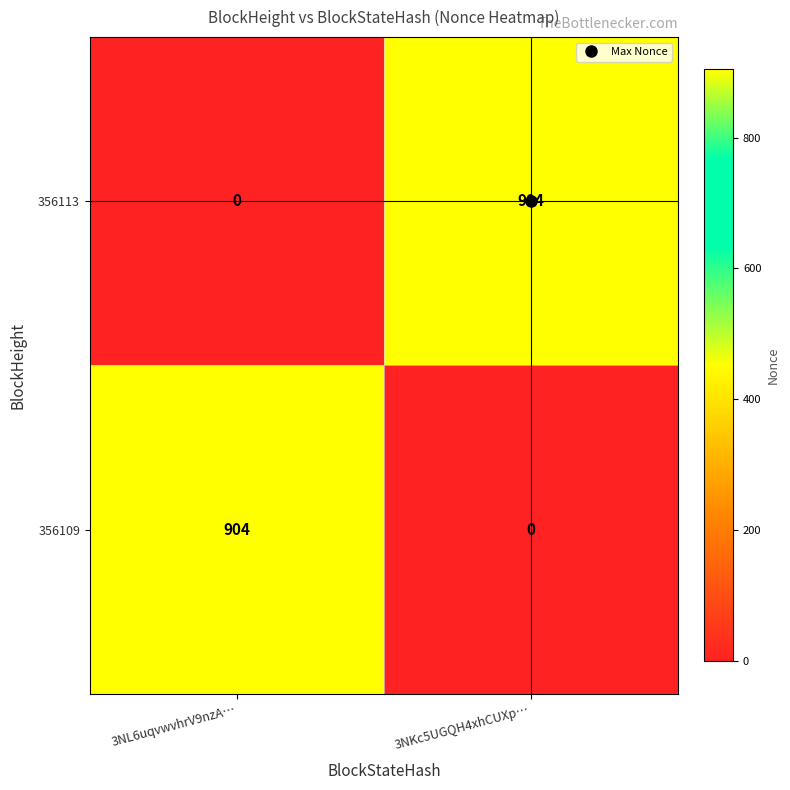

The value of 356109 at 3NL6uqvwvhrV9nzA… is 904. True or false?

True